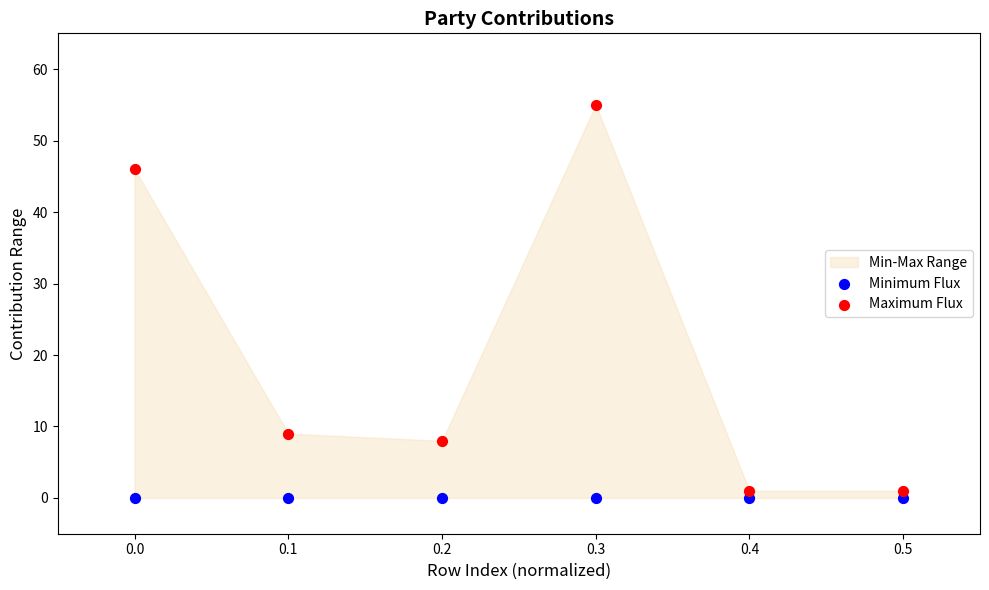

Which series reaches the maximum Y coordinate?

Maximum Flux